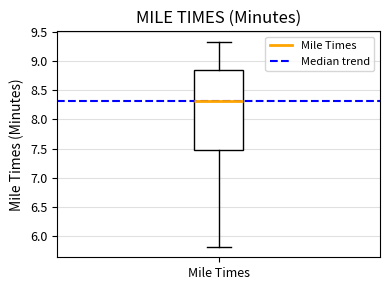

Transcribe this box plot: give where the median line is, the range the box spans, and where the two whiskers end, as read against the y-axis. The values are not printed on the chart, so give them approximately, as read against the axis.

median 8.30, box 7.50 to 8.85, whiskers 5.80 to 9.35